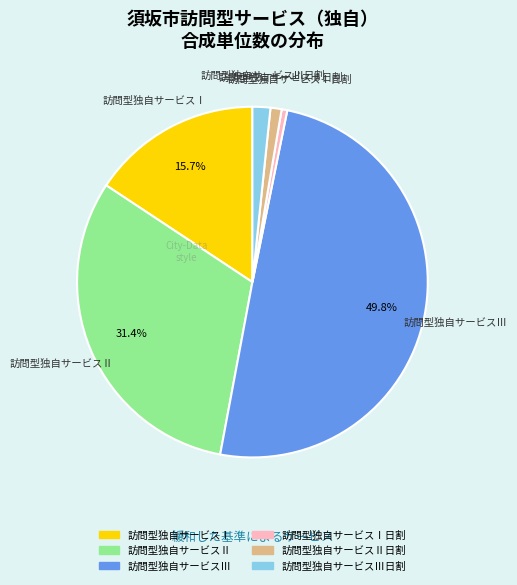

How many slices are in this pie chart?

6